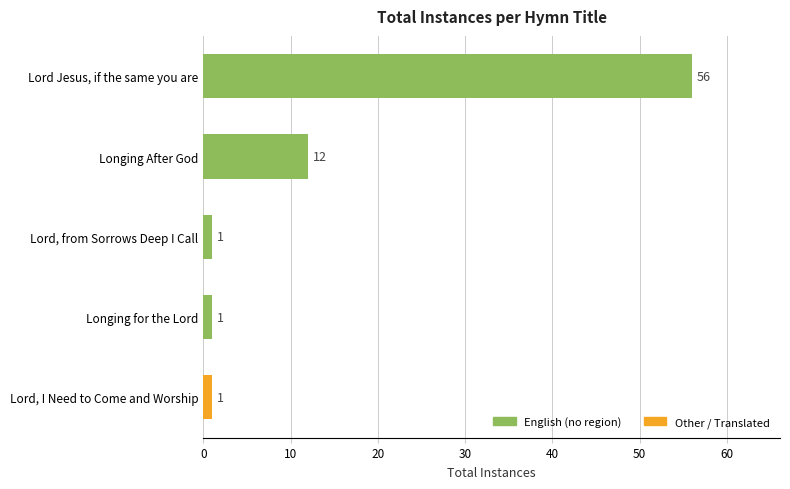

What is the minimum value shown in the chart?

1